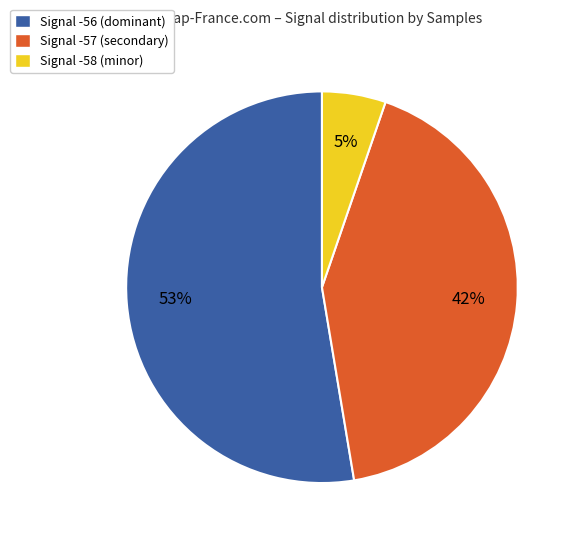

What percentage is the Signal -57 (secondary) slice, to the nearest percent?

42%